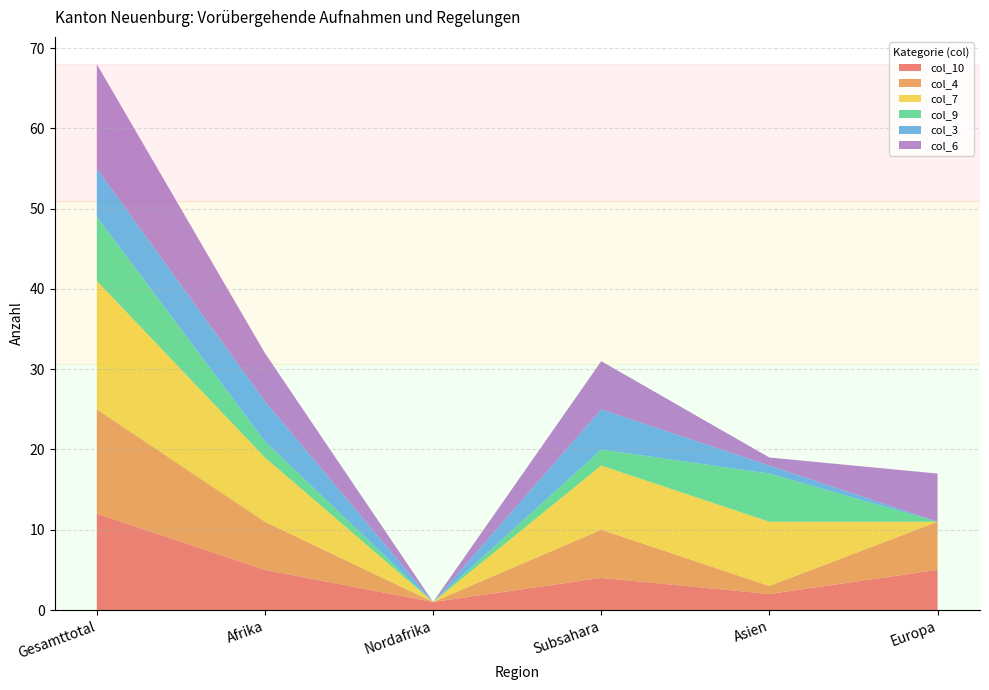

Reading left to right, extract all data points from this chart.

col_10: 12	5	1	4	2	5
col_4: 13	6	0	6	1	6
col_7: 16	8	0	8	8	0
col_9: 8	2	0	2	6	0
col_3: 6	5	0	5	1	0
col_6: 13	6	0	6	1	6